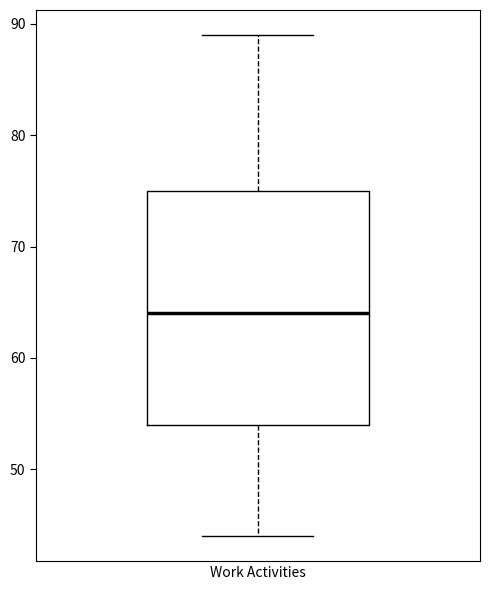

Read this box plot against the y-axis: the position of the median line, the range covered by the box, and the ends of both whiskers. The values are not printed on the chart, so give them approximately, as read against the axis.

median 64, box 54 to 75, whiskers 44 to 89